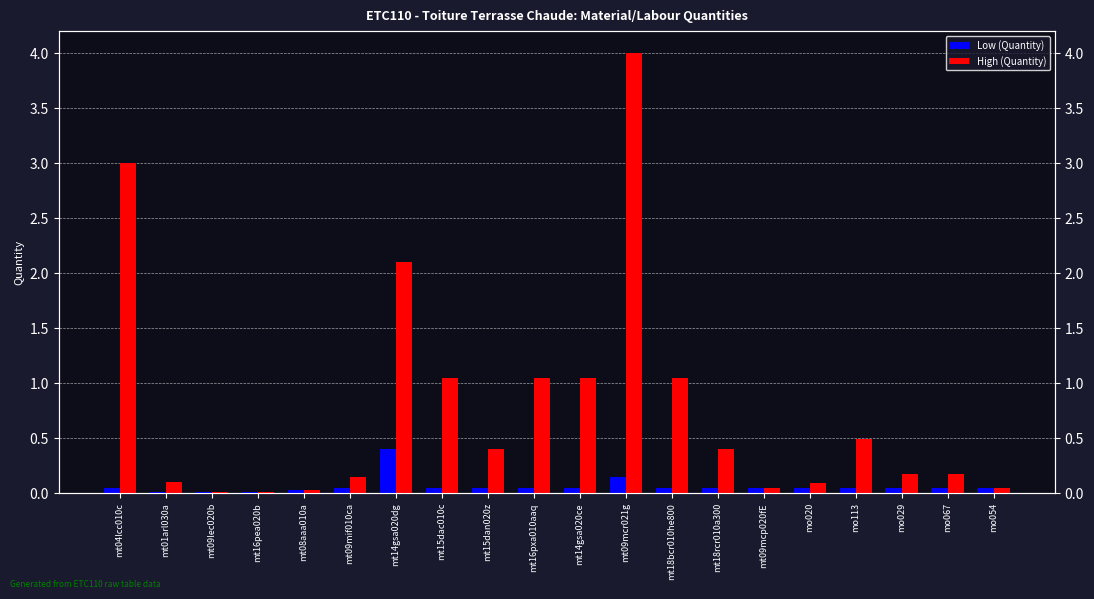

Which series has the largest total across all categories?

High (Quantity)